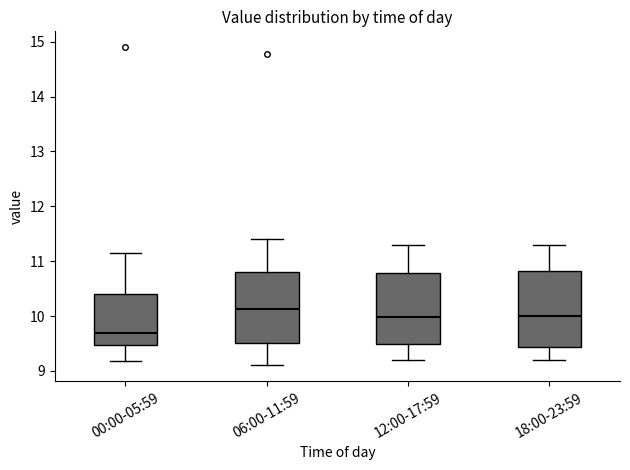

Reading left to right, transcribe this box plot: for each box, give where its median line is, the range the box spans, and where its two whiskers end, as read against the y-axis. The values are not printed on the chart, so give them approximately, as read against the axis.

00:00-05:59: median 9.7, box 9.5 to 10.4, whiskers 9.2 to 11.2
06:00-11:59: median 10.1, box 9.5 to 10.8, whiskers 9.1 to 11.4
12:00-17:59: median 10.0, box 9.5 to 10.8, whiskers 9.2 to 11.3
18:00-23:59: median 10.0, box 9.4 to 10.8, whiskers 9.2 to 11.3